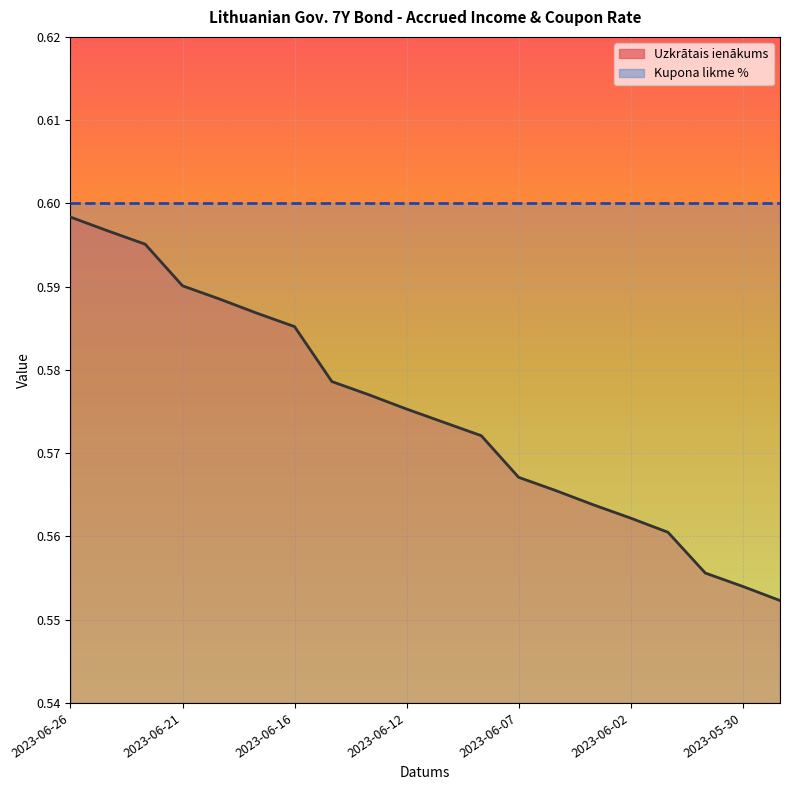

The value at 2023-06-14 is 1.0. True or false?

False